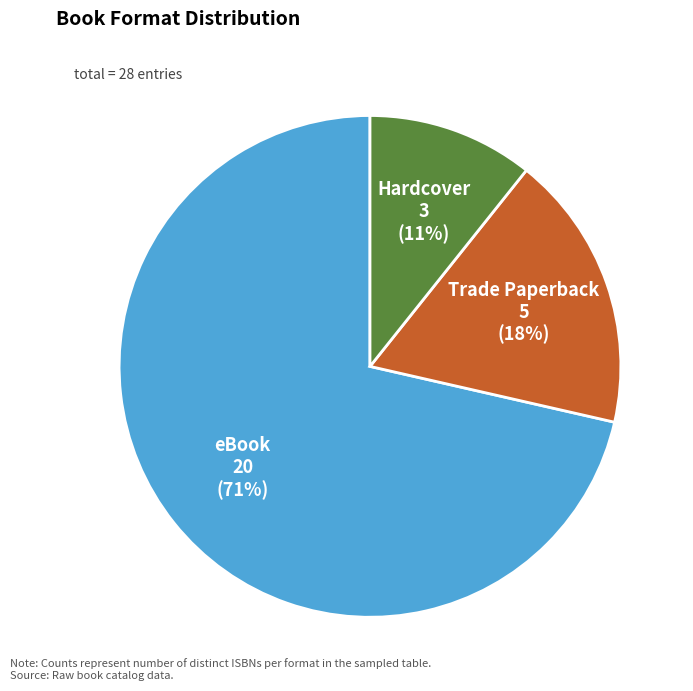

How many segments does this pie chart have?

3